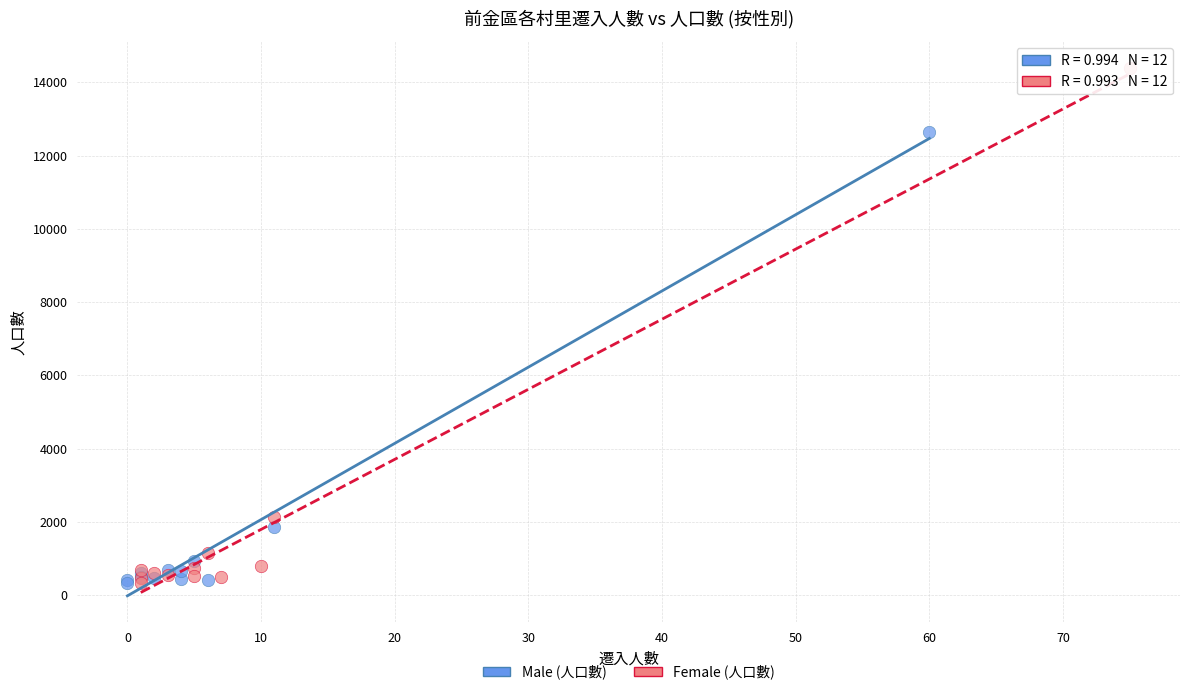

Which series reaches the maximum Y coordinate?

Female (人口數)